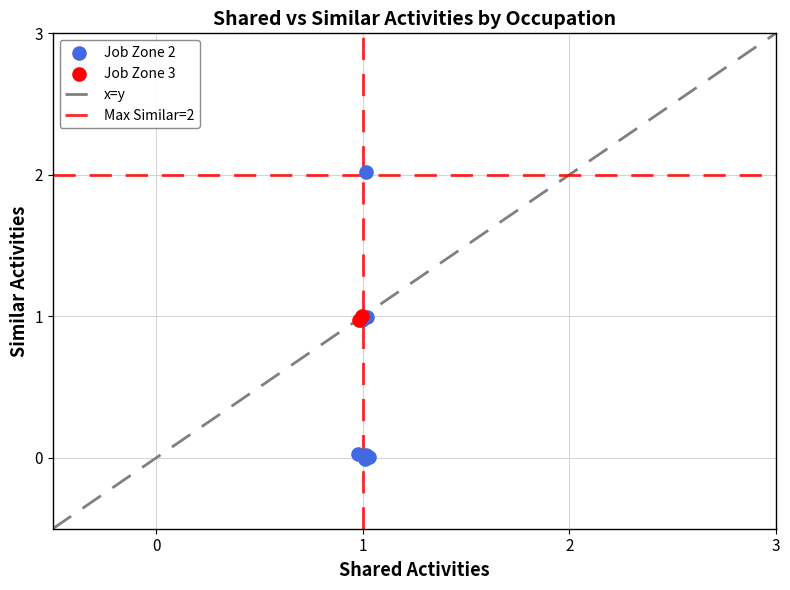

Which series reaches the minimum Y coordinate?

Job Zone 2